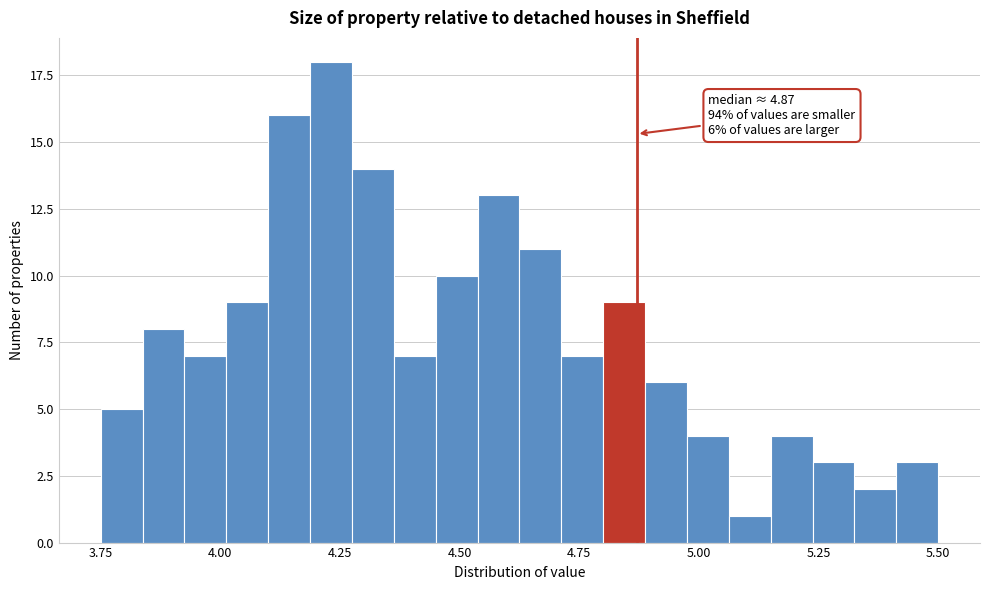

Around what value on the x-axis is the tallest bar? Give the approximate position of its centre, as read against the axis.

4.25